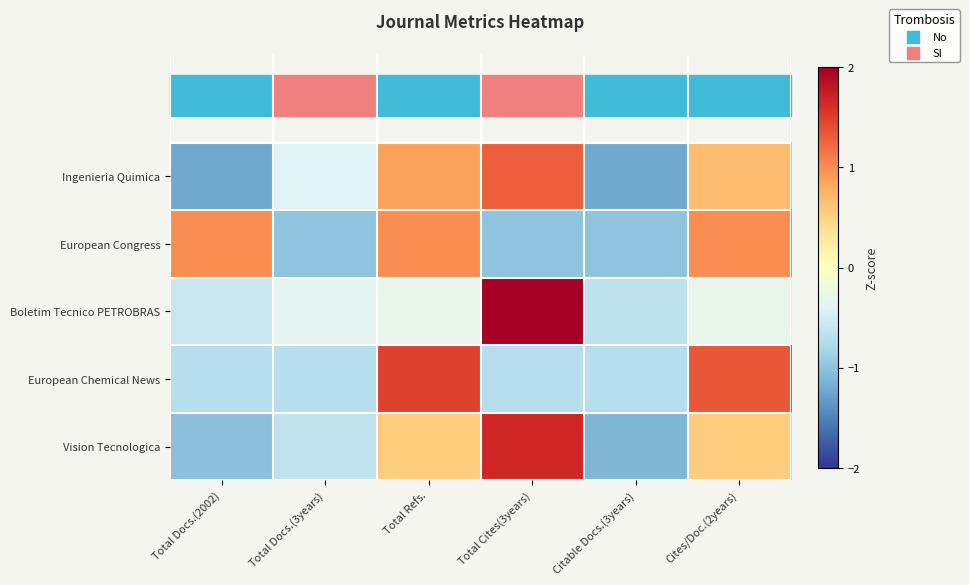

How many categories are shown in the chart?

6